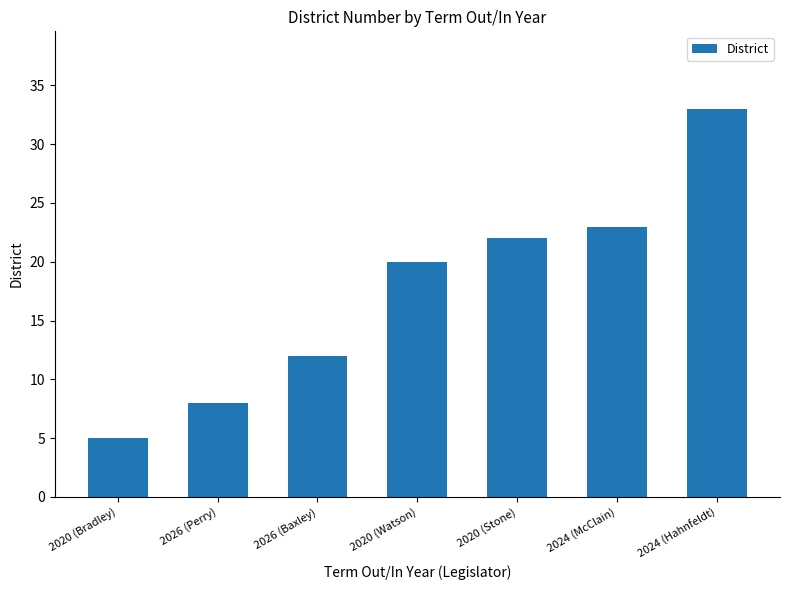

Reading right to left, list all the values displayed in this chart.

33	23	22	20	12	8	5